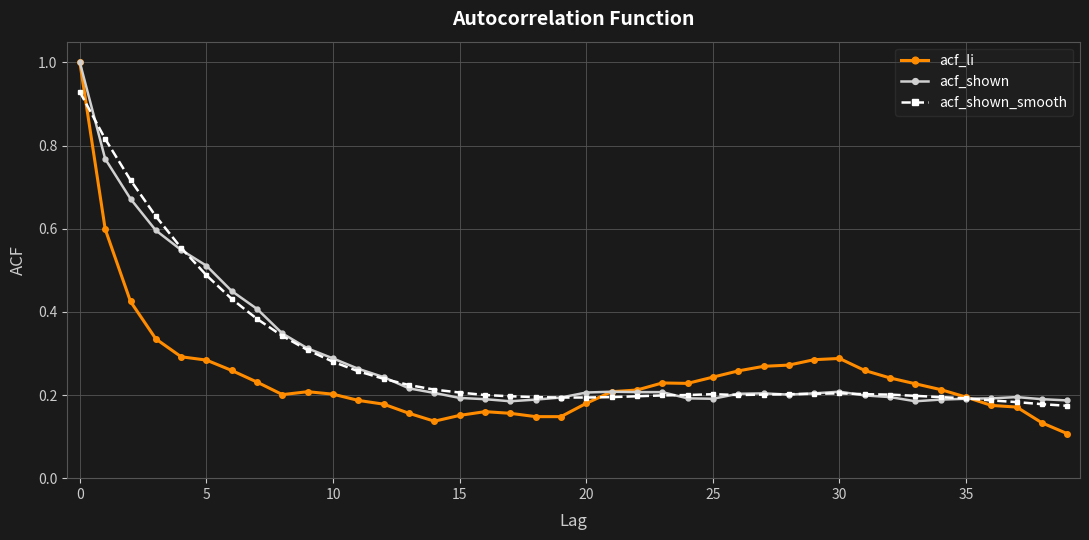

What is the maximum value for acf_li?

1.0